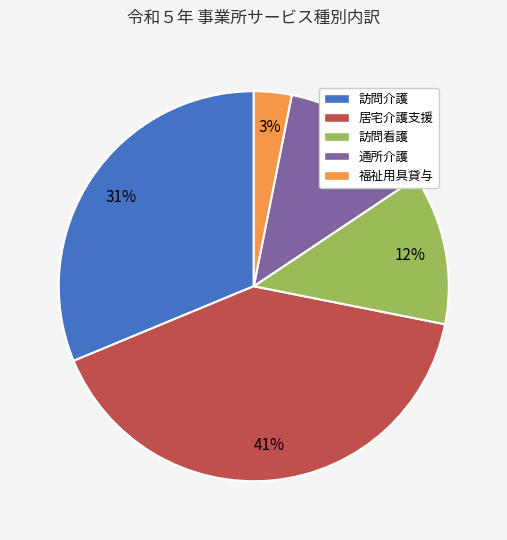

Is 通所介護 the majority of the pie?

No